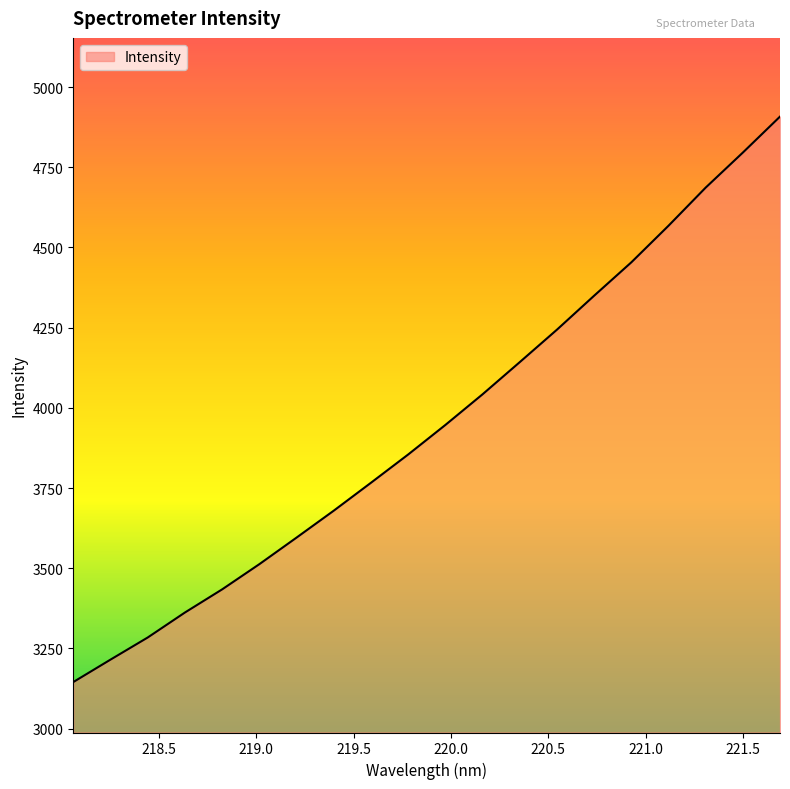

Reading left to right, list all the values displayed in this chart.

3145.0	3215.0	3283.9	3361.9	3434.0	3512.6	3595.4	3679.4	3766.4	3854.5	3946.6	4042.2	4142.4	4243.7	4349.5	4453.5	4567.6	4686.5	4795.7	4907.9